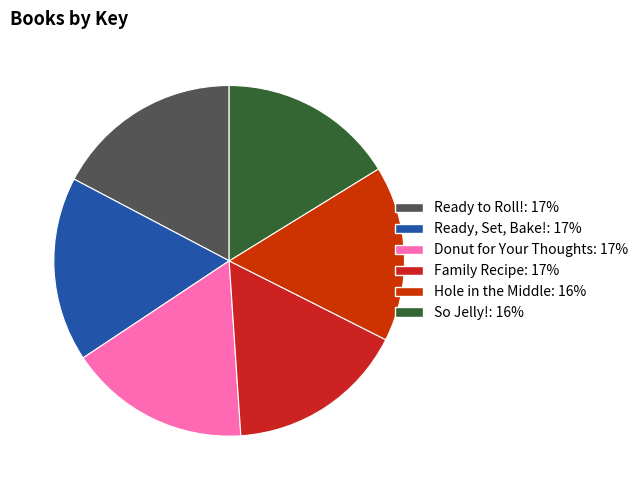

To the nearest percent, what is the average slice percentage?

17%